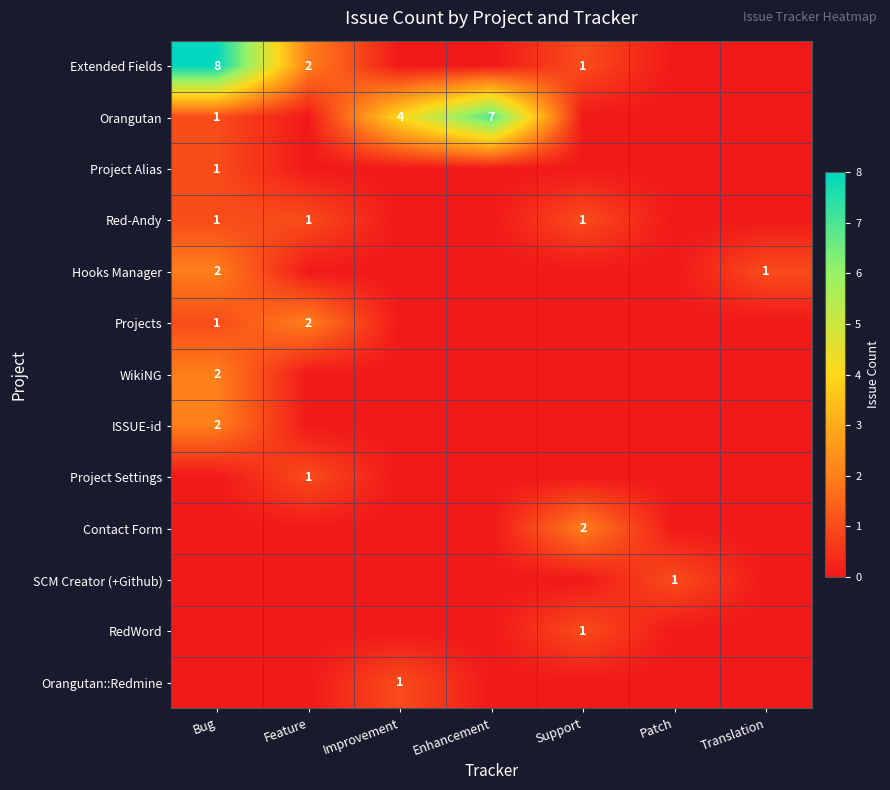

Which has a higher value, Patch or Feature?

Feature